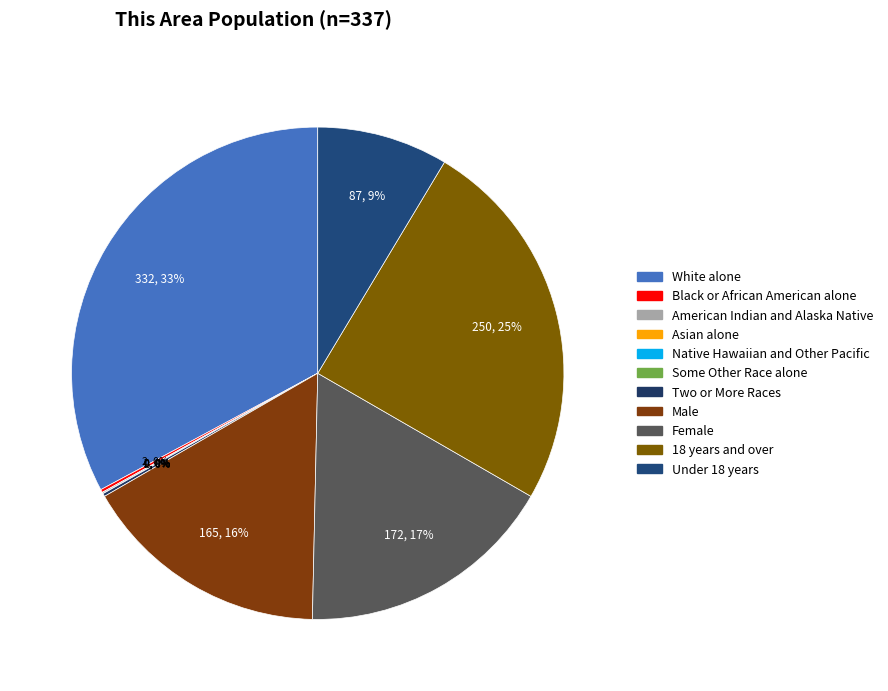

What is the ratio of the value at Male to the value at Under 18 years?

1.9